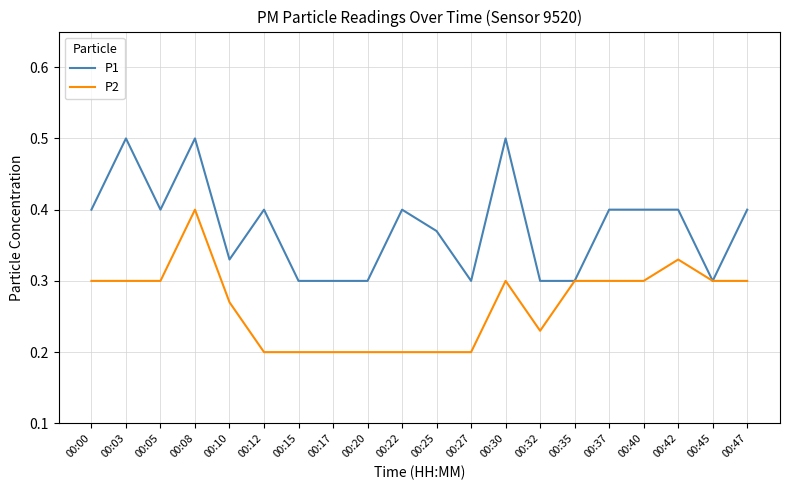

List the series in order of their peak value, lowest first.

P2, P1